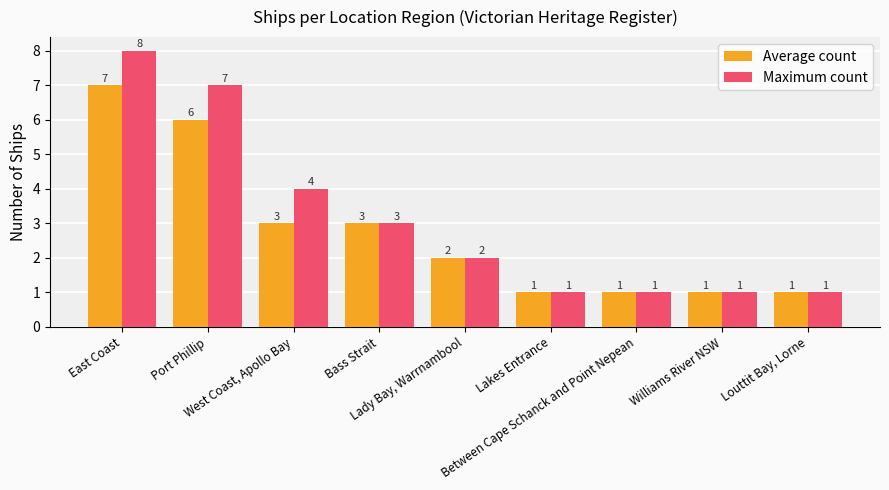

List the series in order of their overall mean, highest first.

Maximum count, Average count